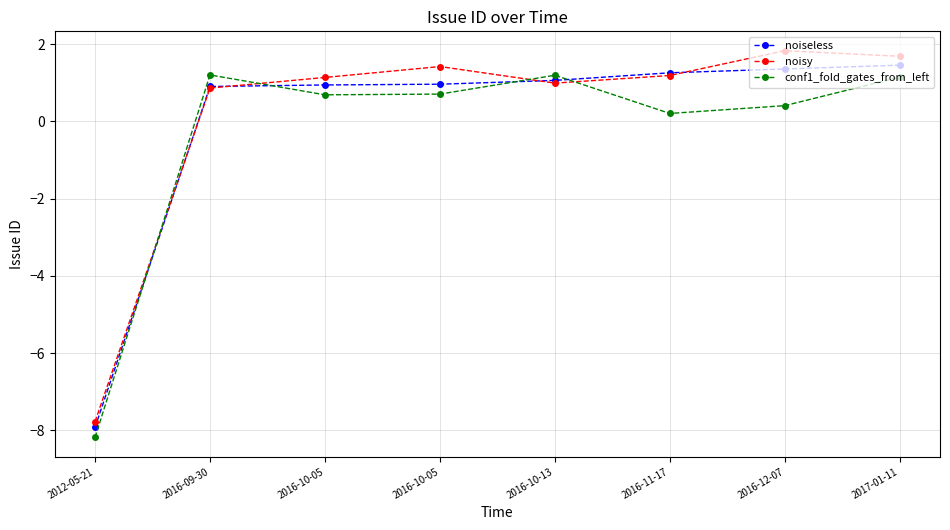

What is the greatest value displayed?

1.8